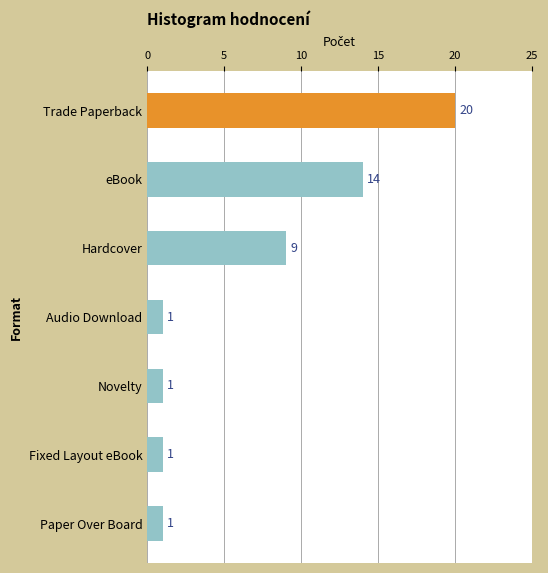

How many values are between 1 and 14?

6